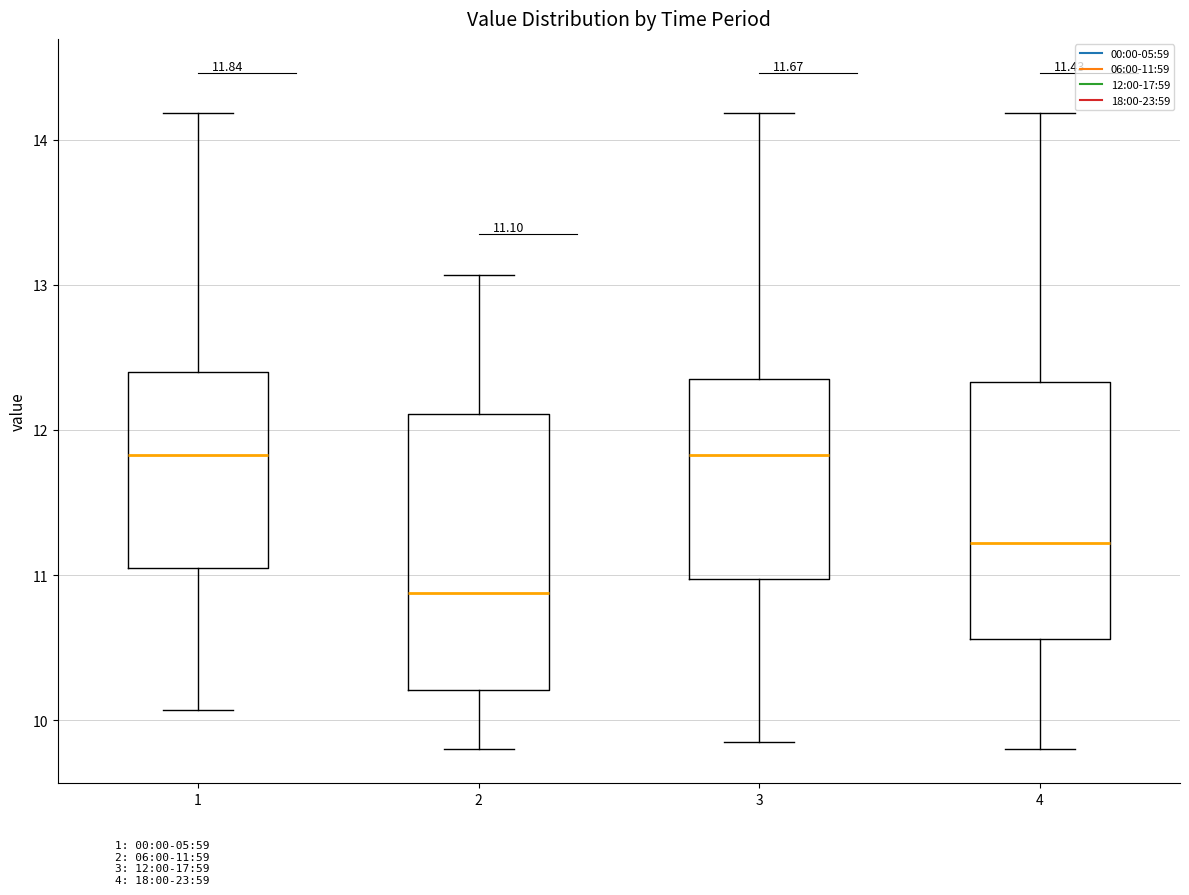

Which box has the lowest median line?

2